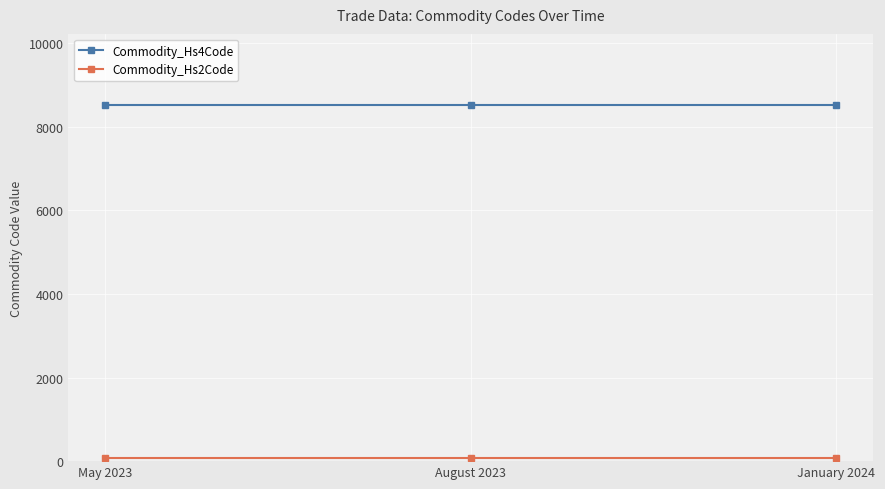

What position from the left is January 2024?

3